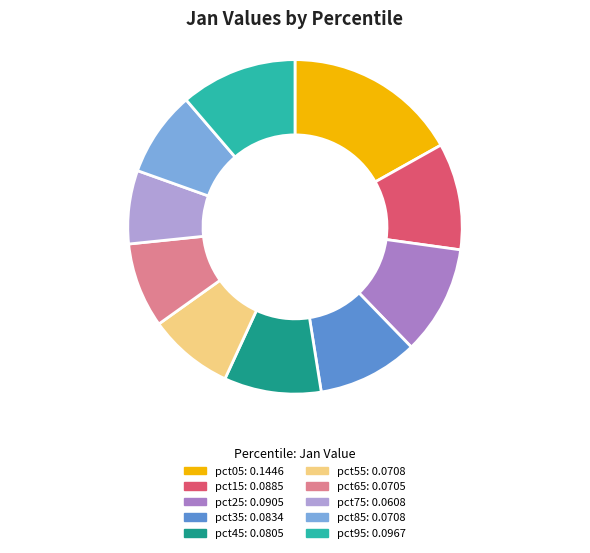

How many slices are in this pie chart?

10